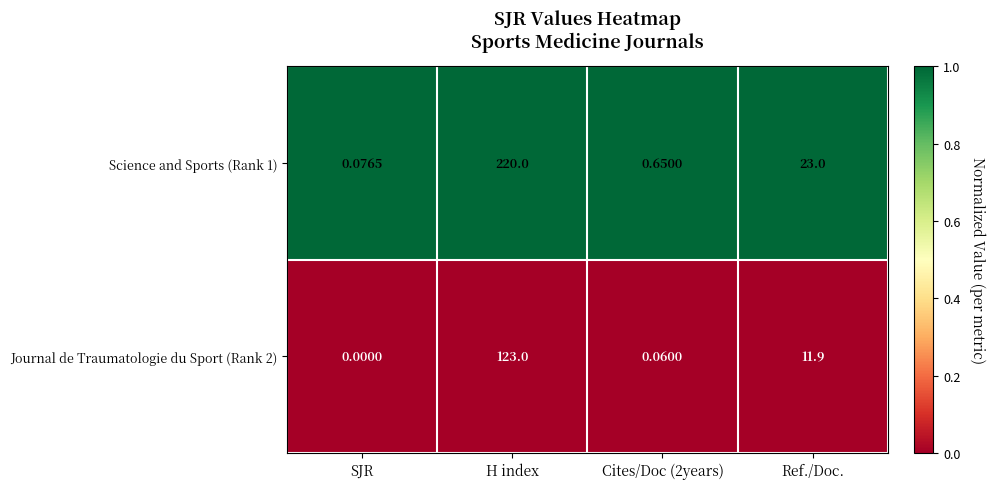

At which category does the chart reach its minimum across all series?

SJR